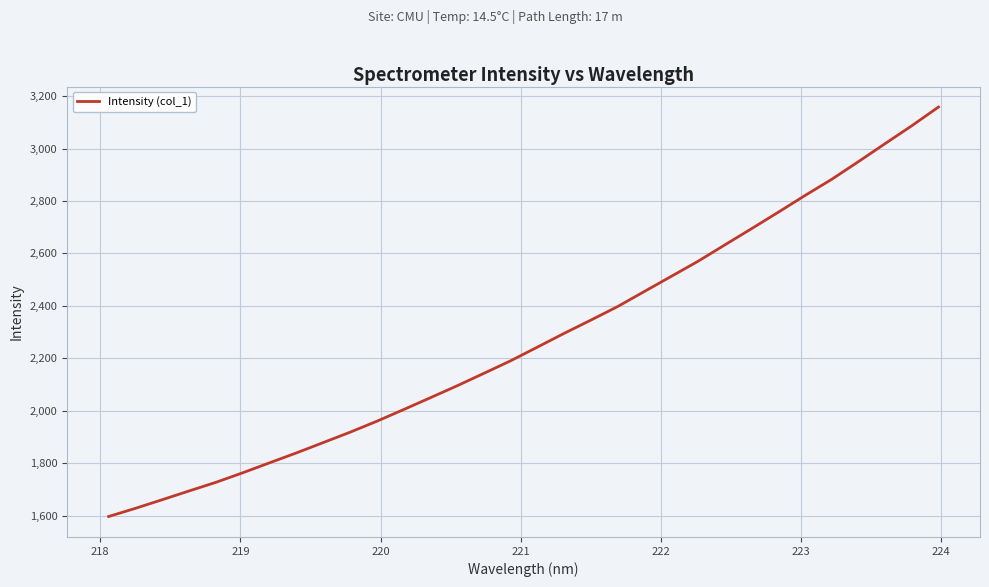

Does the chart display data point markers on the line(s)?

No